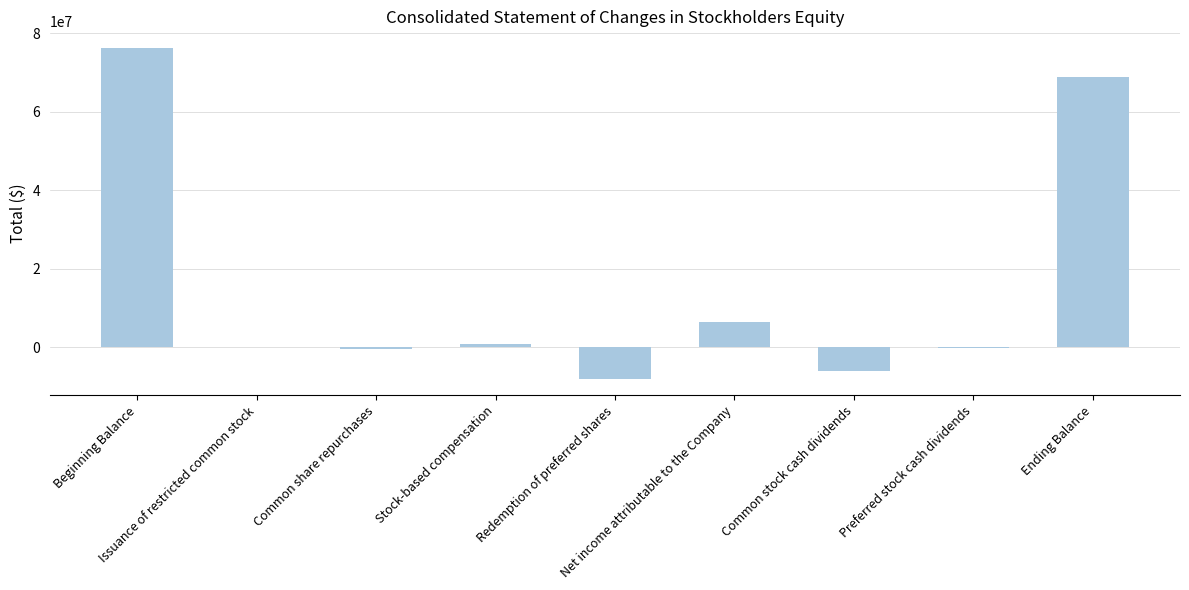

What is the sum of all values?

137965222